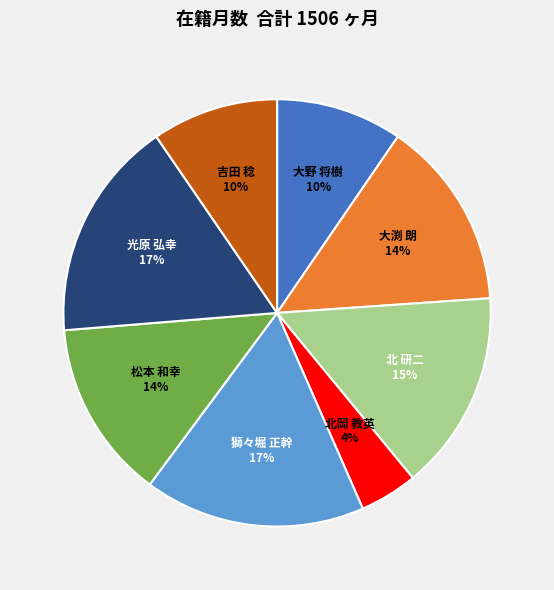

Between 北岡 教英 and 光原 弘幸, which is larger?

光原 弘幸